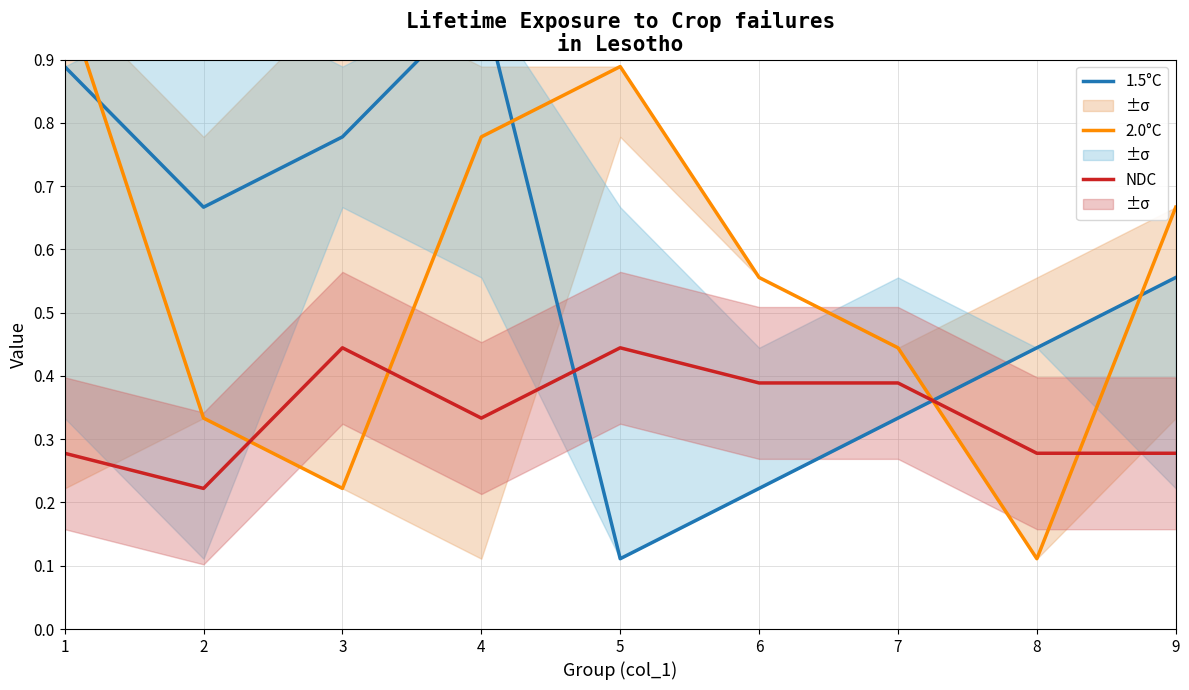

What is the minimum value shown in the chart?

0.1